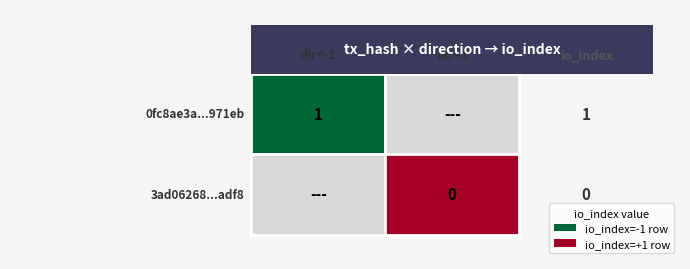

Is it true that 0fc8ae3a1e5dac9bda43c59456ac1dcc6f971eb equals -1 at direction?

True